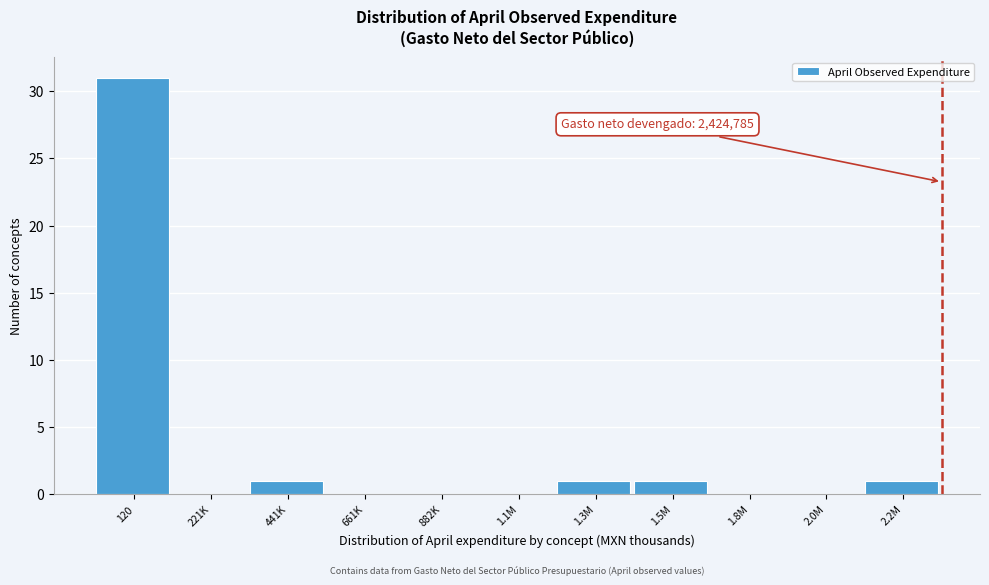

Reading right to left, what are all the values shown in this chart?

2.2M=1	2.0M=0	1.8M=0	1.5M=1	1.3M=1	1.1M=0	882K=0	661K=0	441K=1	221K=0	120=31